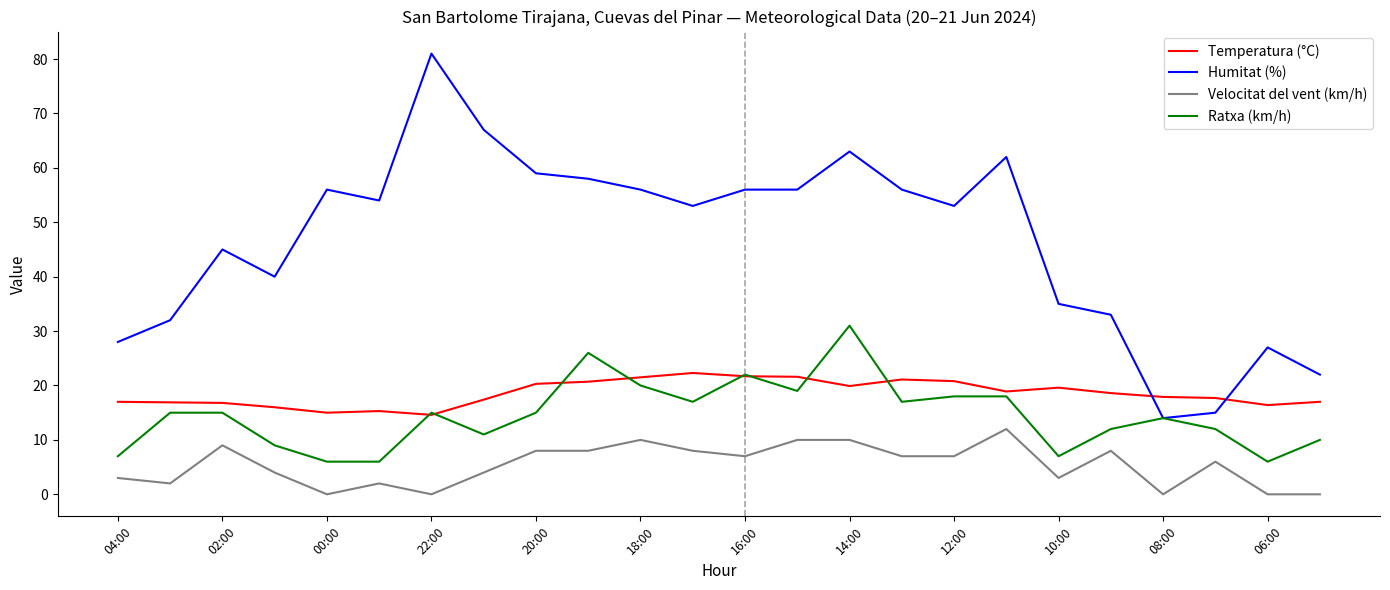

What is the maximum value for Velocitat del vent (km/h)?

12.0